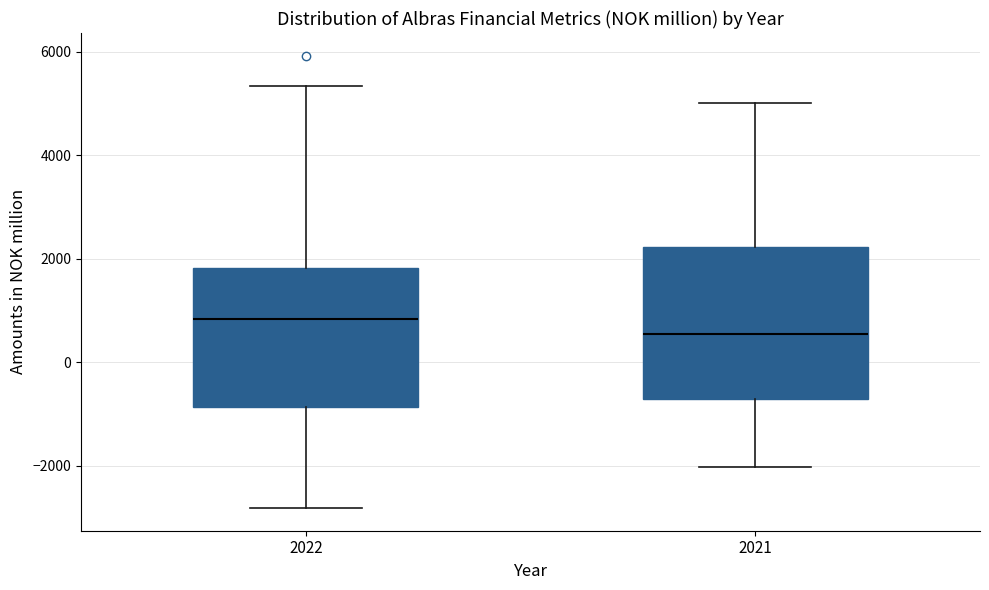

Reading left to right, read every box against the y-axis: the position of its median line, the range the box covers, and the ends of its whiskers. The values are not printed on the chart, so give them approximately, as read against the axis.

2022: median 800, box -800 to 1800, whiskers -2800 to 5400
2021: median 600, box -800 to 2200, whiskers -2000 to 5000